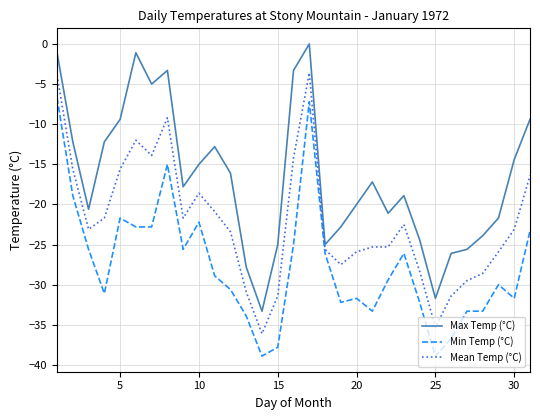

What is the highest value of the Min Temp (°C) series?

-6.7